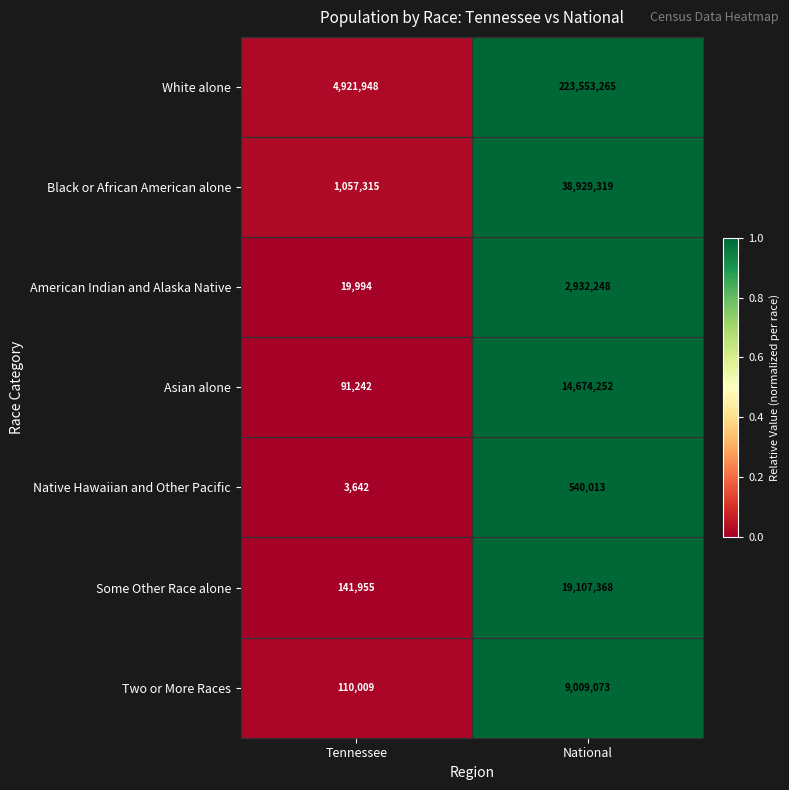

Is it true that White alone equals 223553265 at National?

True